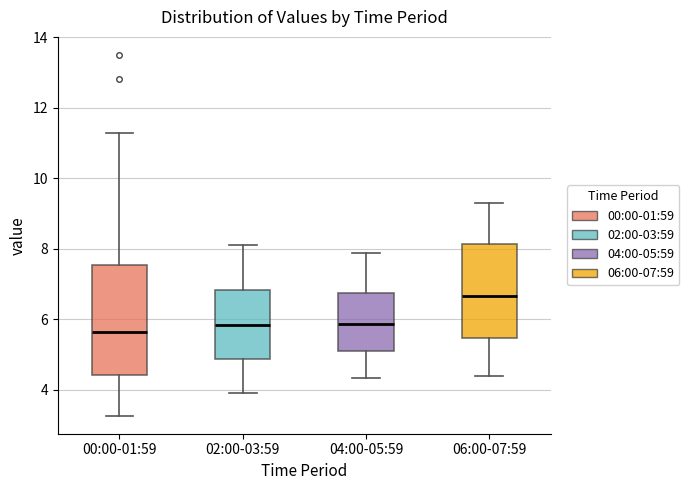

Where is the lower edge of the box for 04:00-05:59 on the y-axis? The values are not printed on the chart, so give them approximately, as read against the axis.

5.2